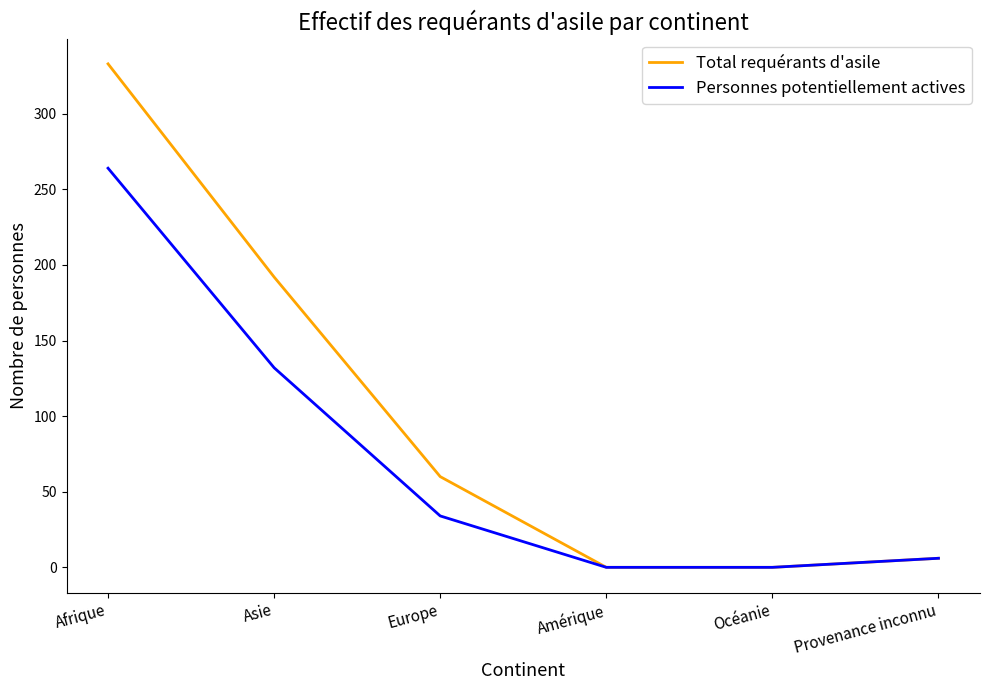

Is it true that Personnes potentiellement actives equals -84 at Océanie?

False